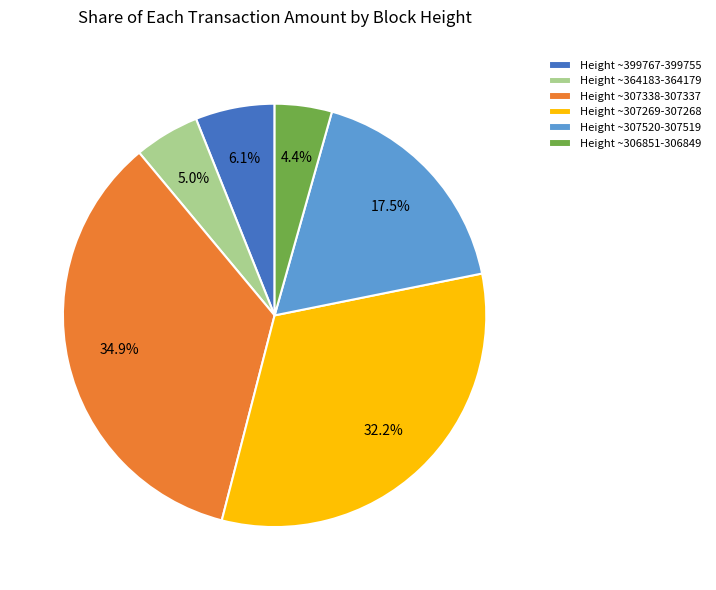

To the nearest percent, what is the average slice percentage?

17%